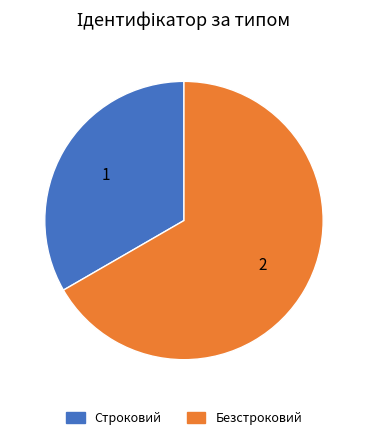

Approximately how many times larger is the value at Безстроковий compared to Строковий?

2.0